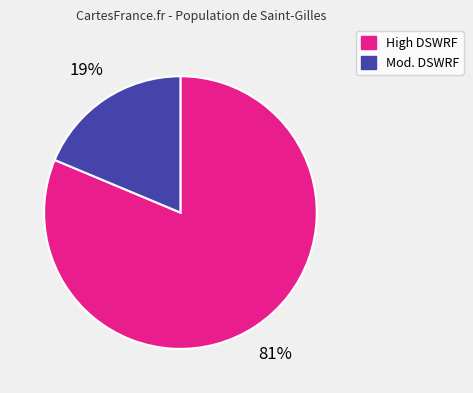

To the nearest percent, what is the average slice percentage?

50%